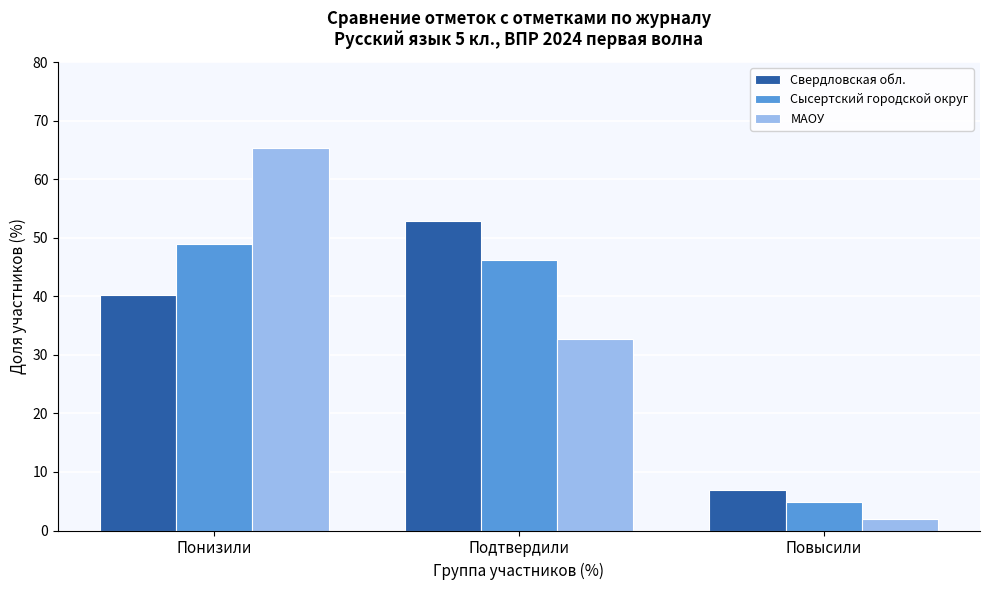

Reading left to right, transcribe all the data shown in this chart.

Свердловская обл.: 40.2	52.9	6.9
Сысертский городской округ: 48.9	46.3	4.8
МАОУ: 65.4	32.7	1.9